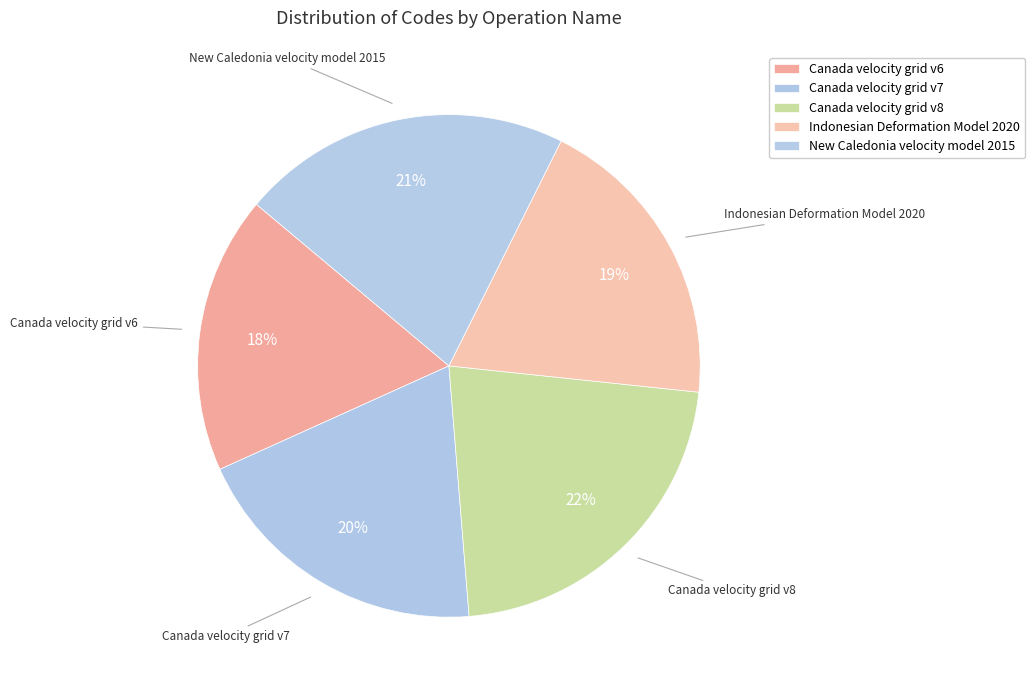

What percentage is the Canada velocity grid v6 slice, to the nearest percent?

18%